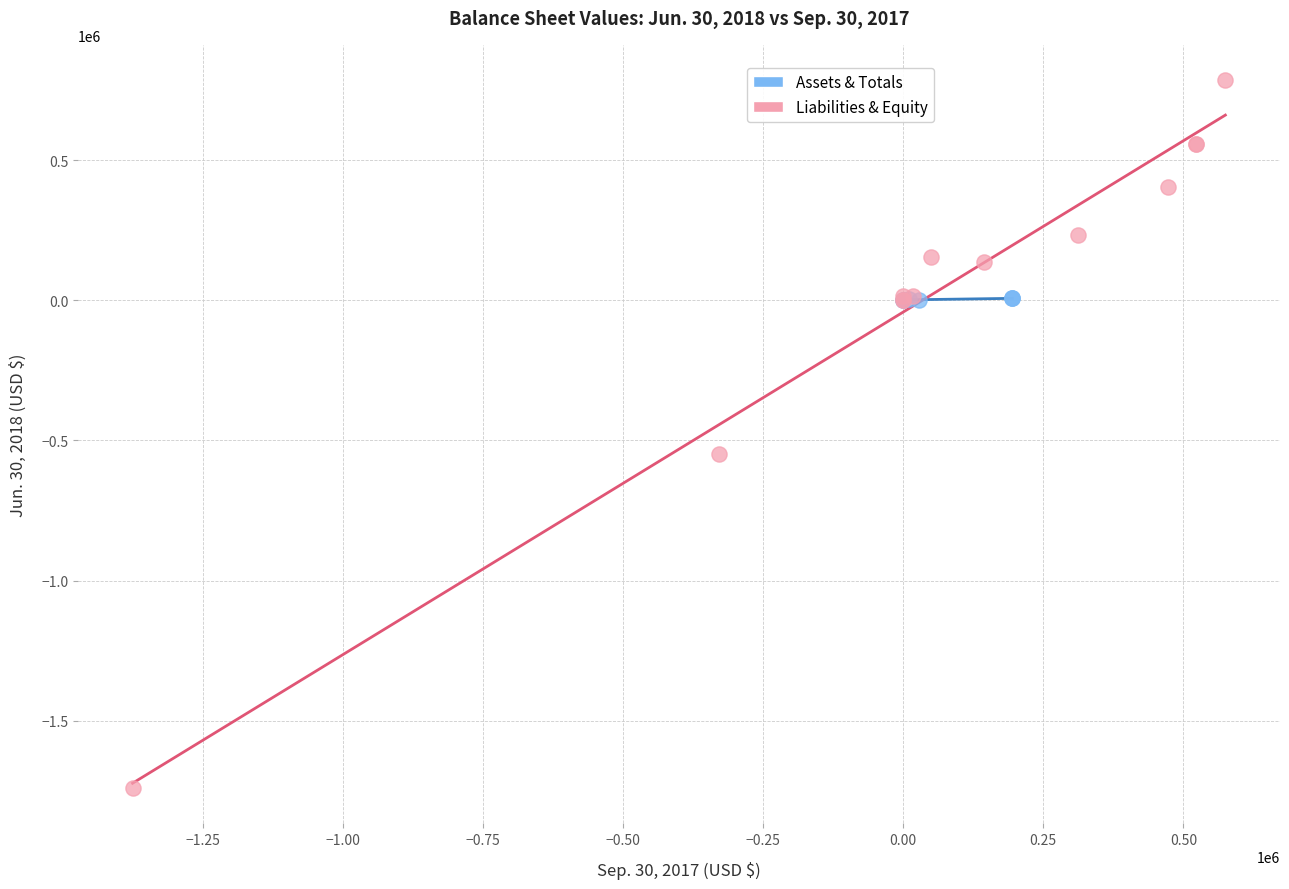

What are all the series names shown in the legend?

Assets & Totals, Liabilities & Equity